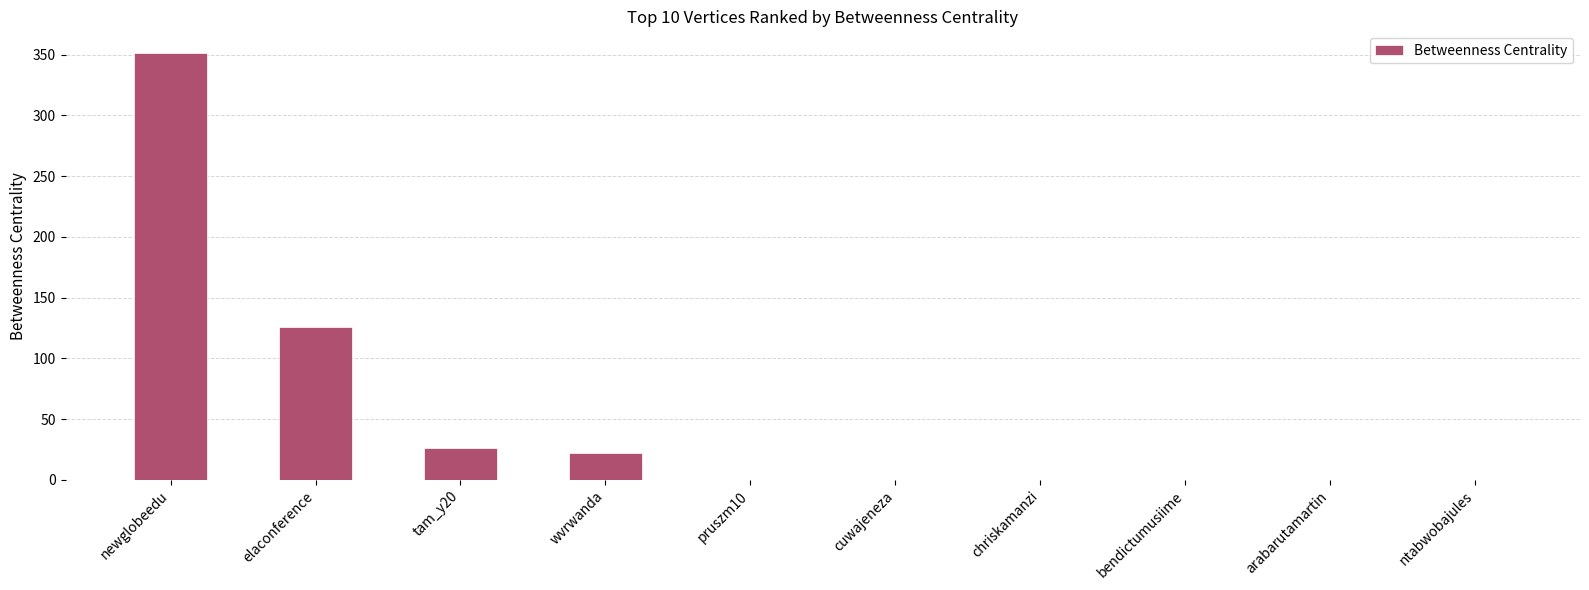

How many categories are shown in the chart?

10